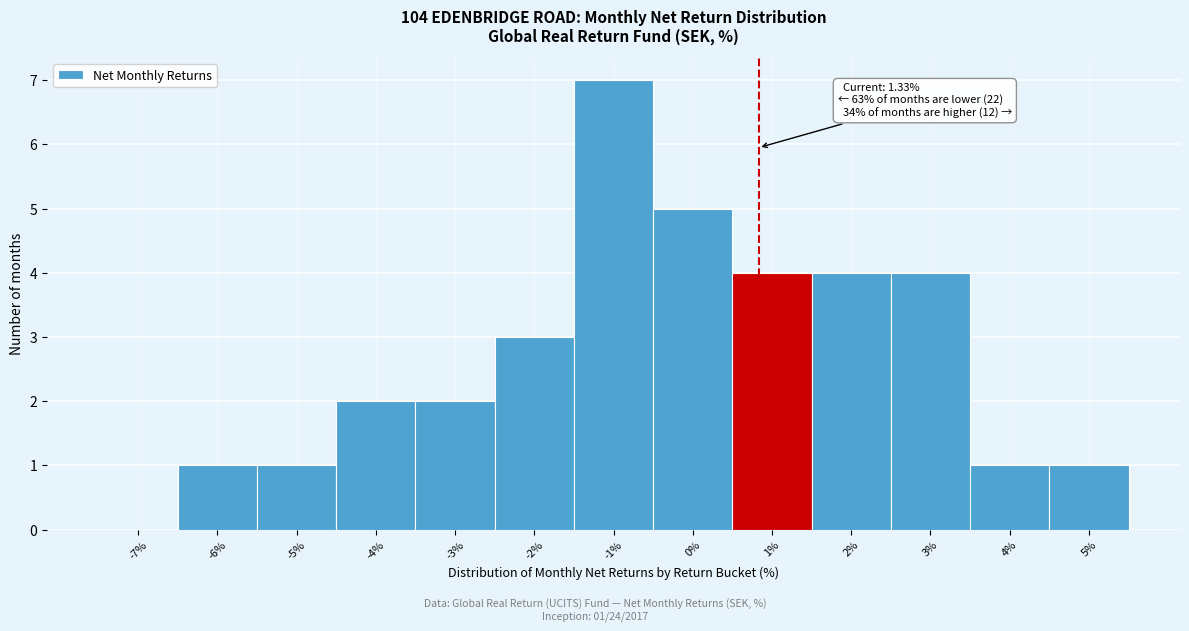

Reading left to right, what are all the values shown in this chart?

-7%=0	-6%=1	-5%=1	-4%=2	-3%=2	-2%=3	-1%=7	0%=5	1%=4	2%=4	3%=4	4%=1	5%=1